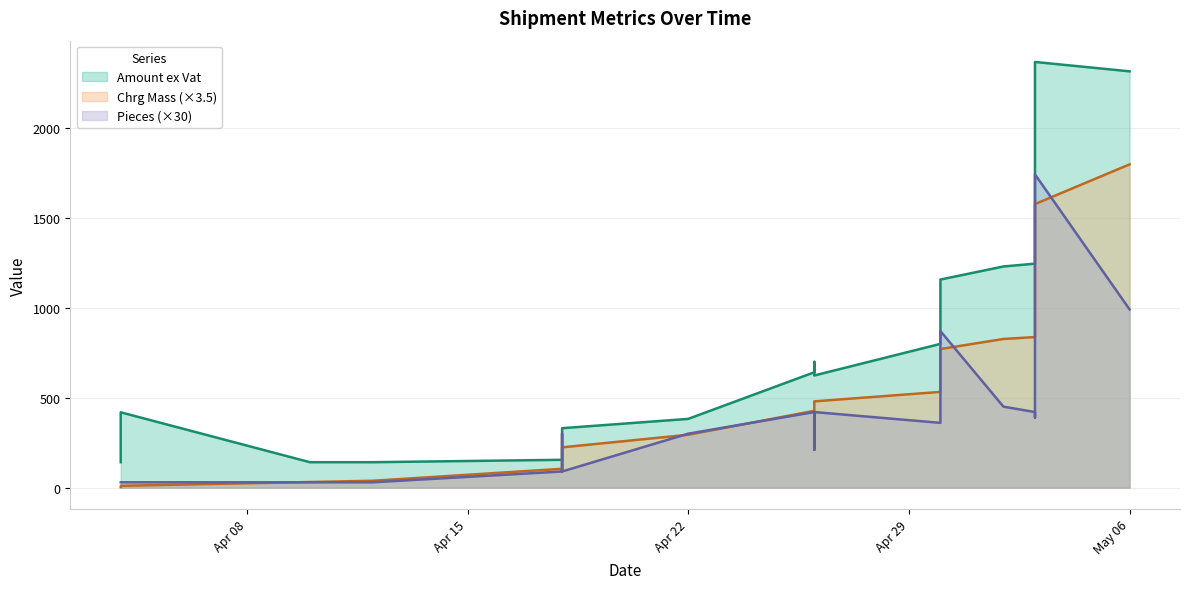

What is the sum of the Pieces values at 2024-05-06 and 2024-04-30?

1350.0